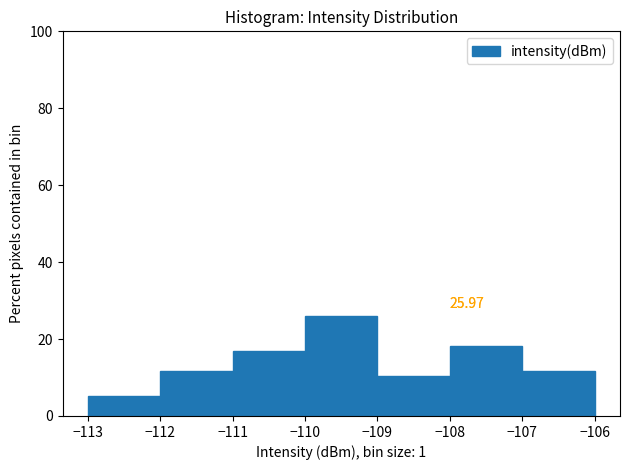

Over which range of the x-axis is the bar tallest?

-110 to -109